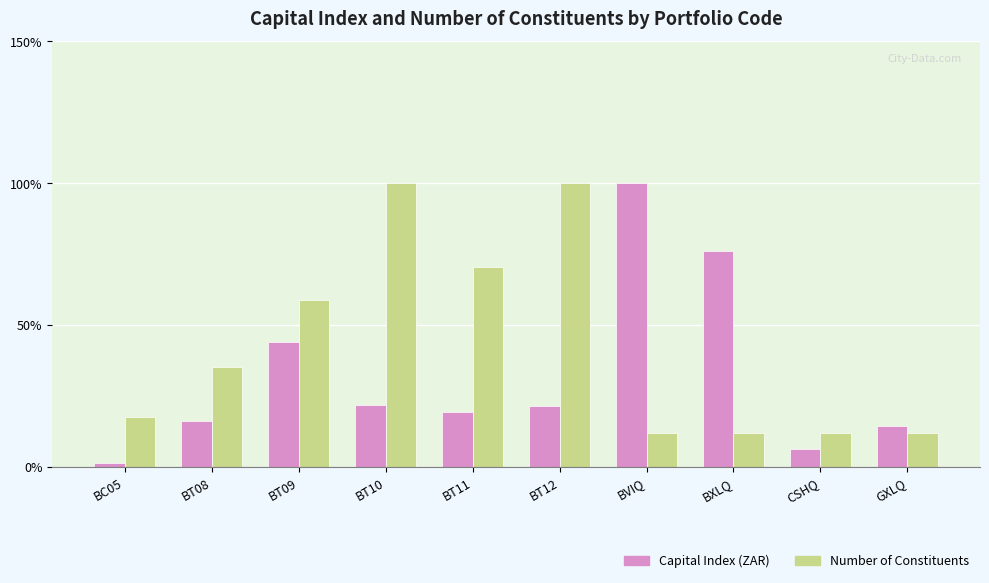

What is the sum of all Capital Index (ZAR) values?

320.9